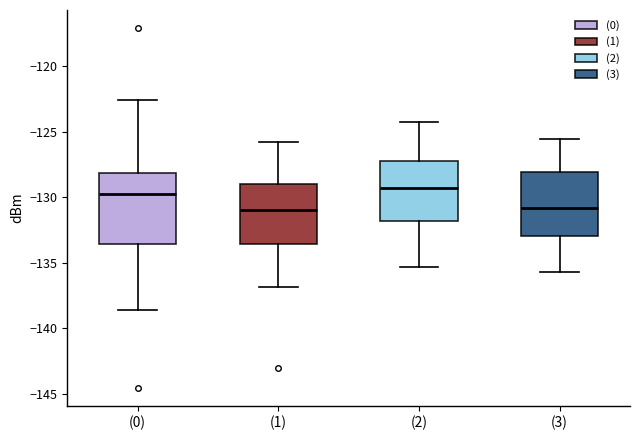

Reading left to right, read every box against the y-axis: the position of its median line, the range the box covers, and the ends of its whiskers. The values are not printed on the chart, so give them approximately, as read against the axis.

(0): median -129.5, box -133.5 to -128.0, whiskers -138.5 to -122.5
(1): median -131.0, box -133.5 to -129.0, whiskers -137.0 to -126.0
(2): median -129.5, box -132.0 to -127.5, whiskers -135.5 to -124.0
(3): median -131.0, box -133.0 to -128.0, whiskers -135.5 to -125.5